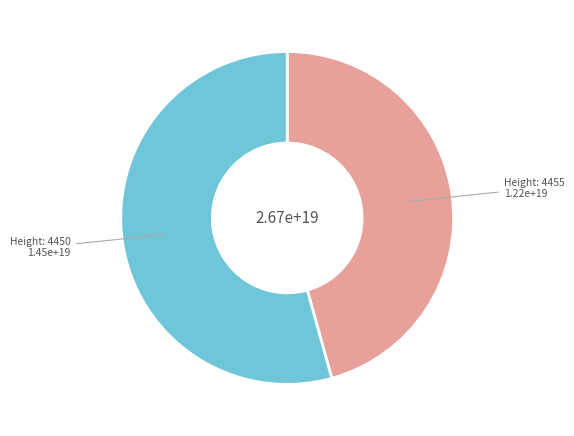

Is there a majority slice in this chart?

Yes